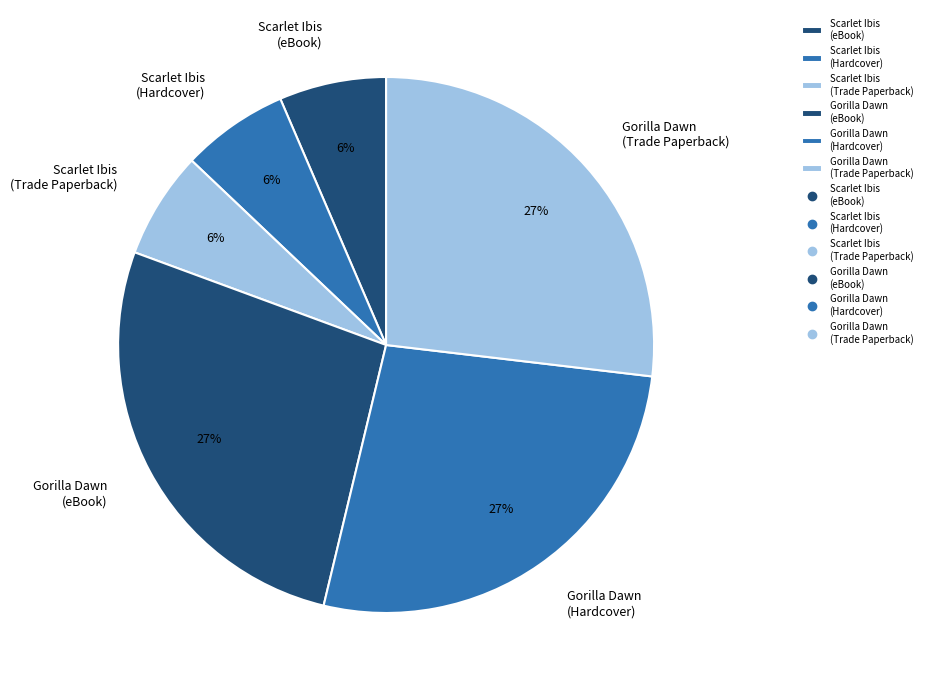

Which has a higher value, Gorilla Dawn (eBook) or Scarlet Ibis (eBook)?

Gorilla Dawn (eBook)